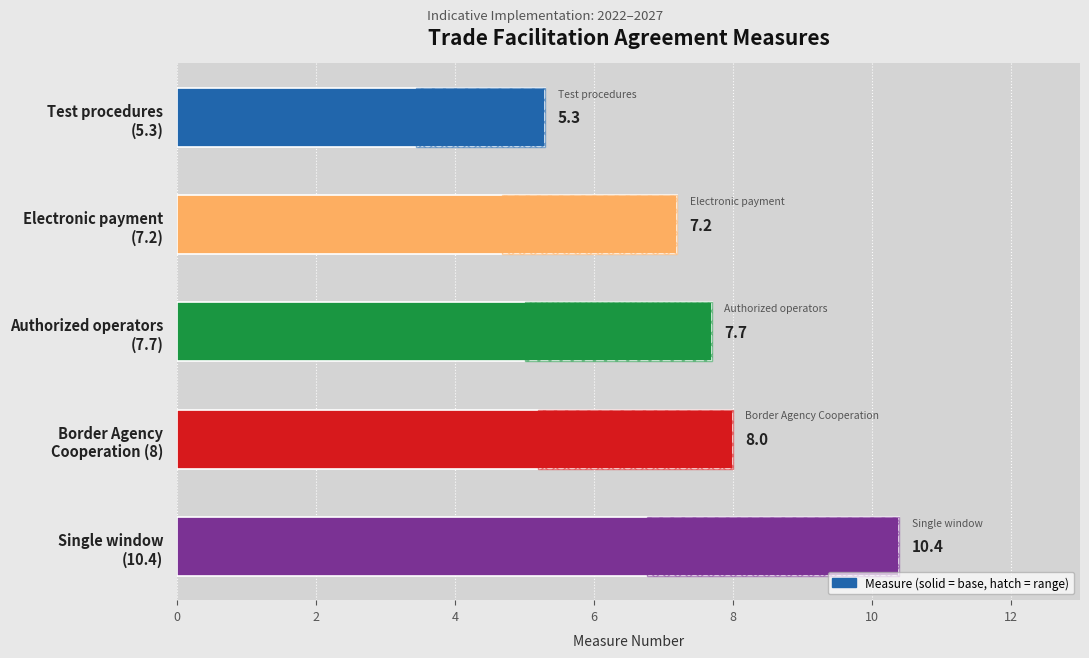

What is the maximum value shown in the chart?

10.4